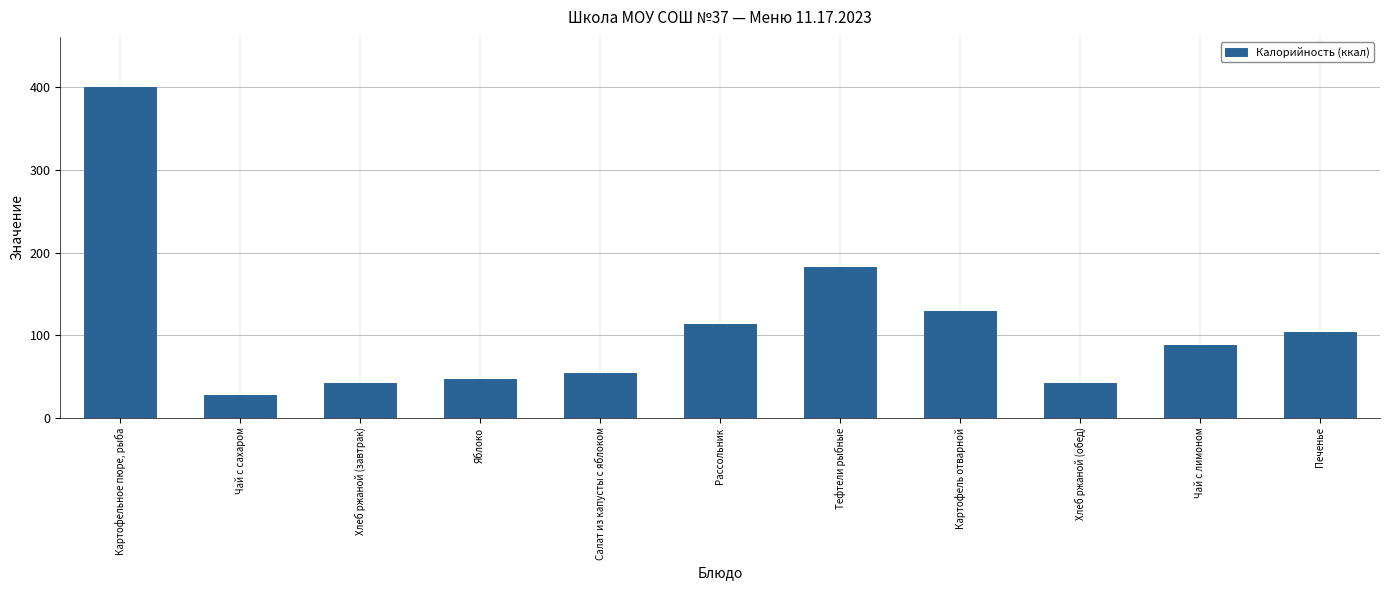

Approximately how many times larger is the value at Чай с лимоном compared to Хлеб ржаной (обед)?

2.1